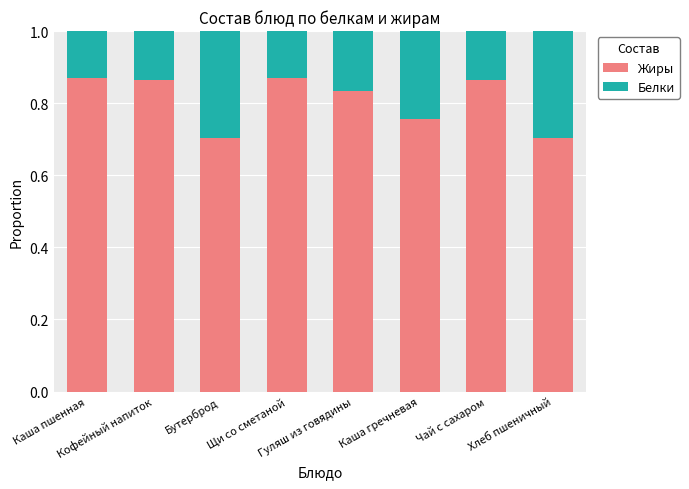

What are all the series names shown in the legend?

Жиры, Белки